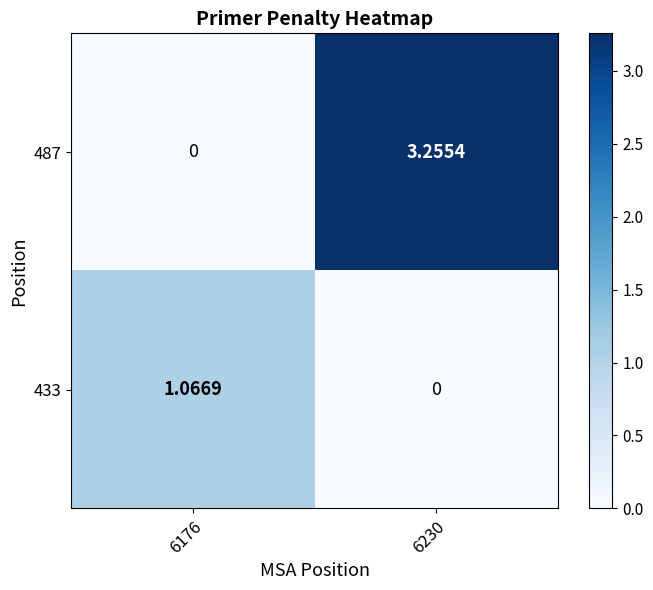

Is the value of 487 at 6230 greater than the value of 433 at 6230?

Yes